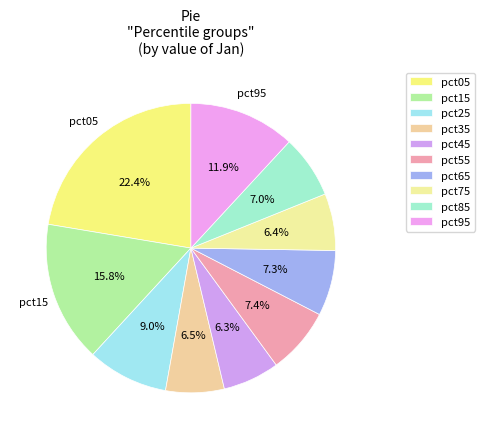

How many segments does this pie chart have?

10